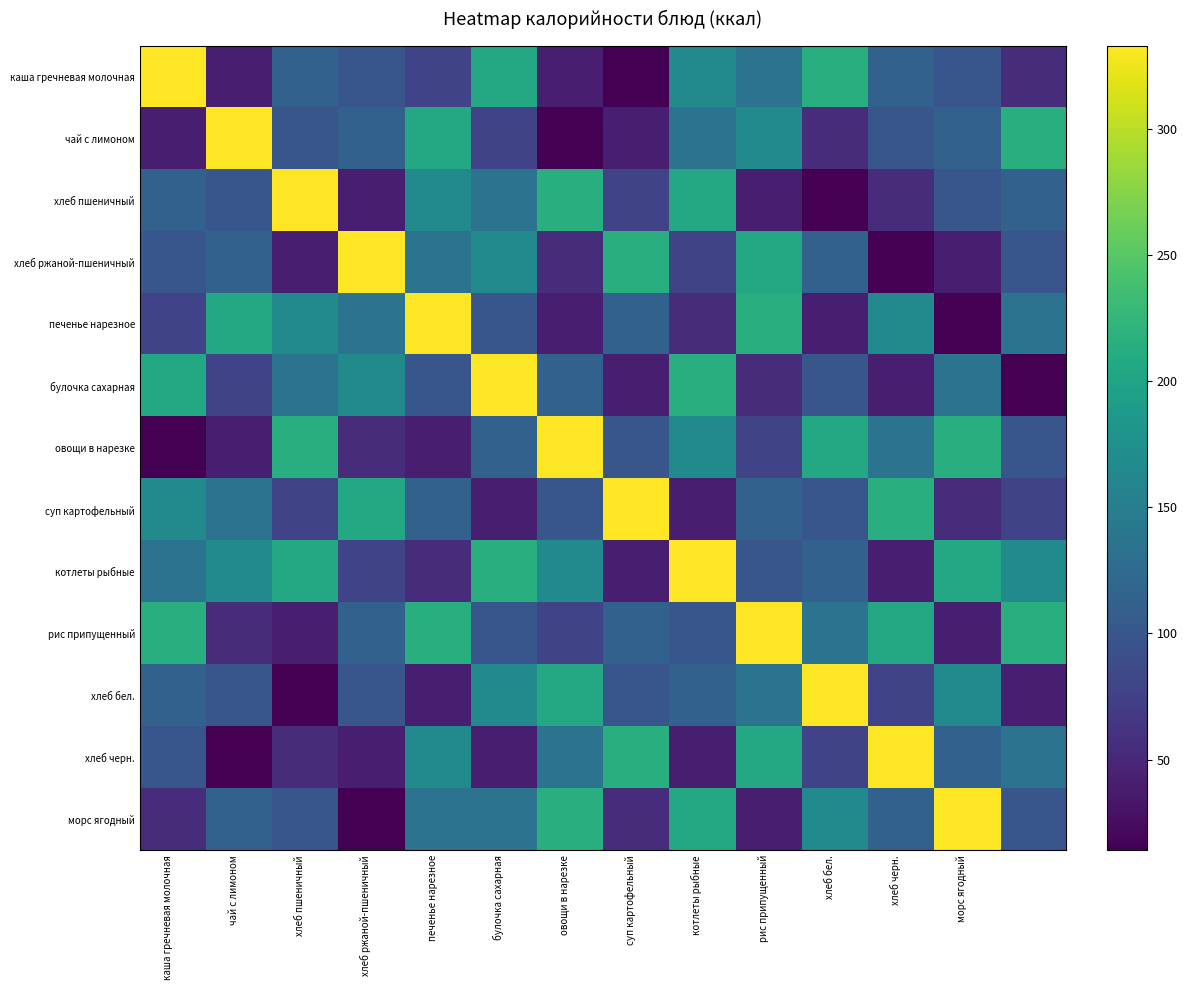

At which category is the sum across all series the highest?

котлеты рыбные